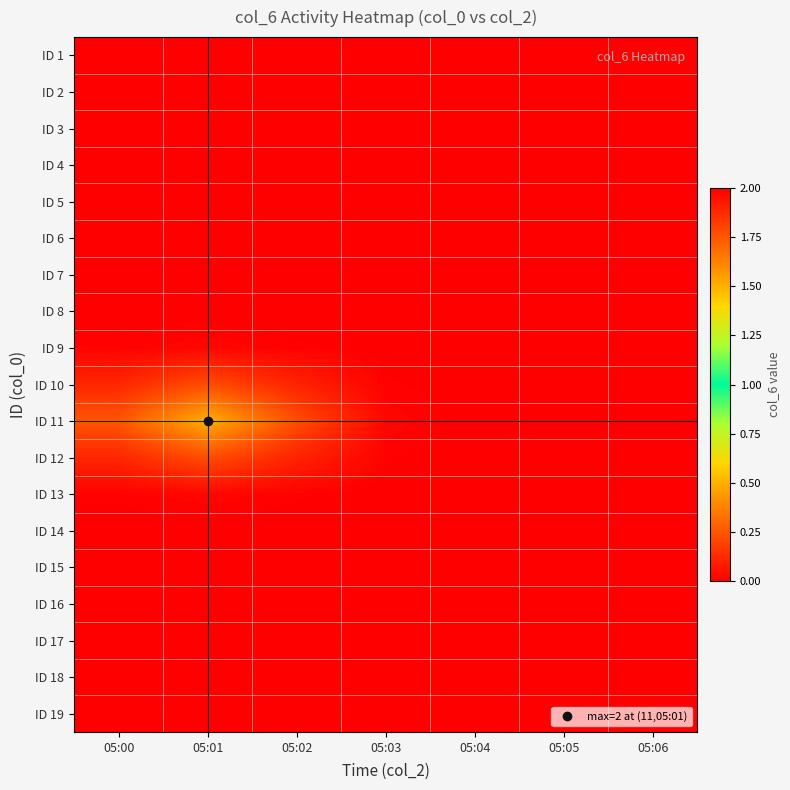

What is the greatest value displayed?

0.5